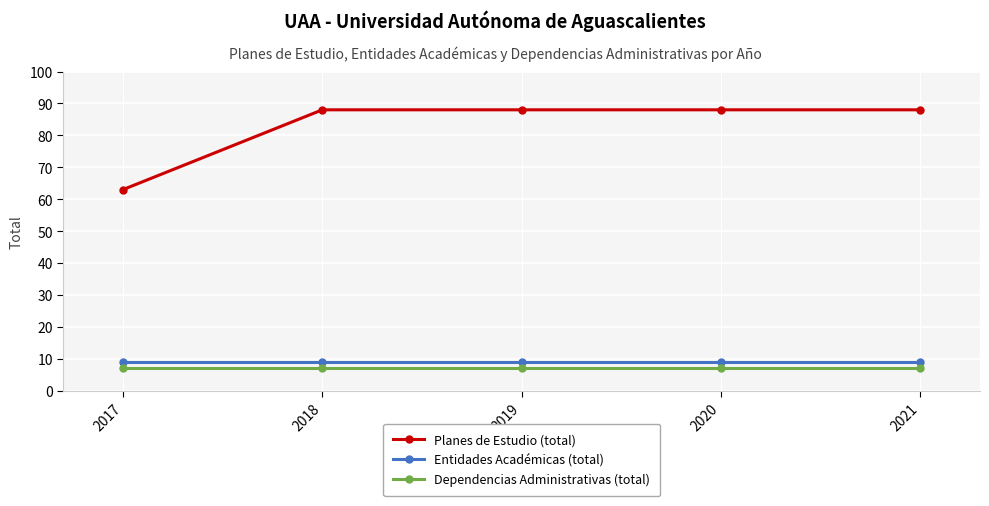

What is the spread (max minus min) of values at 2020?

81